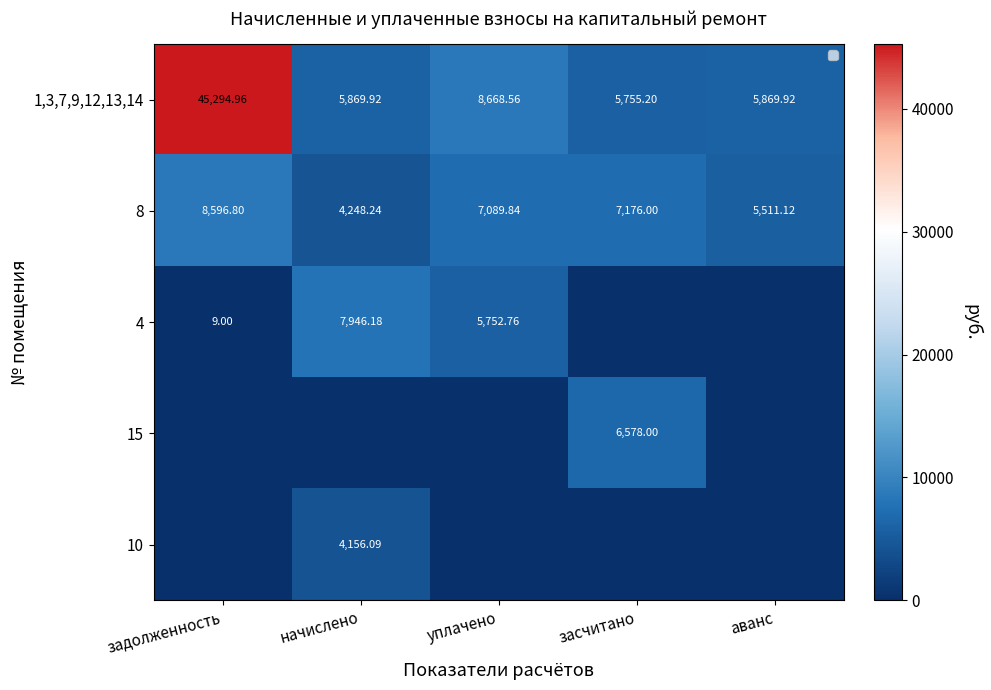

At which label is 8 closest to 6422?

уплачено